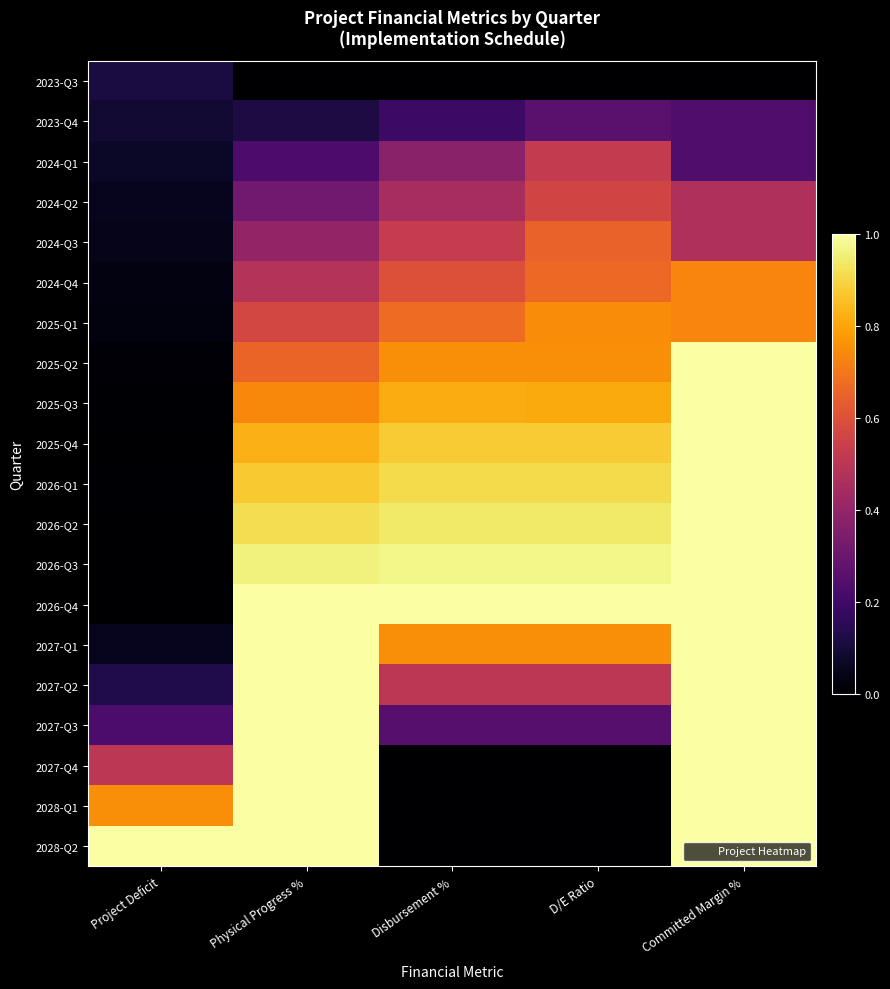

Between Disbursement % and Project Deficit, which is larger?

Project Deficit